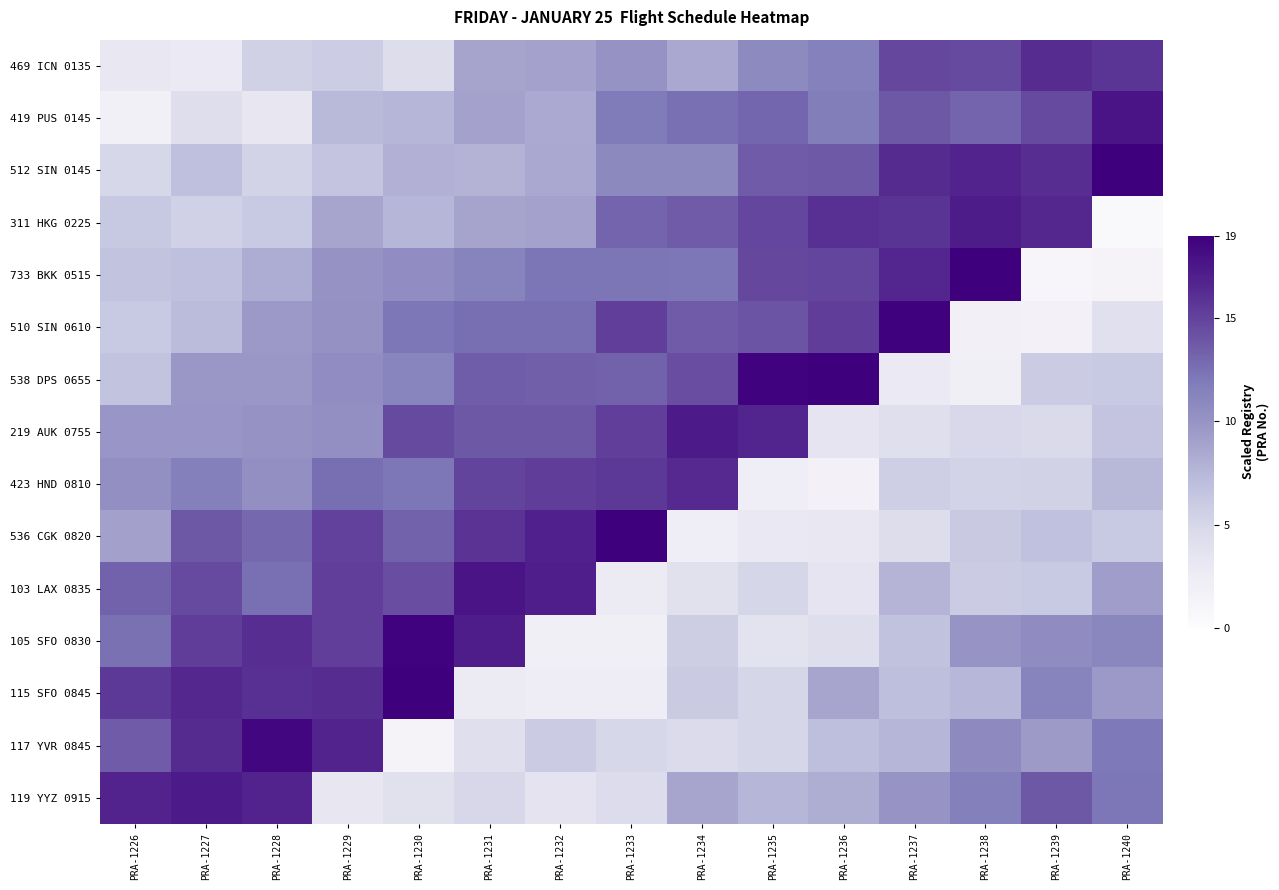

At which category is the sum across all series the highest?

PRA-1229